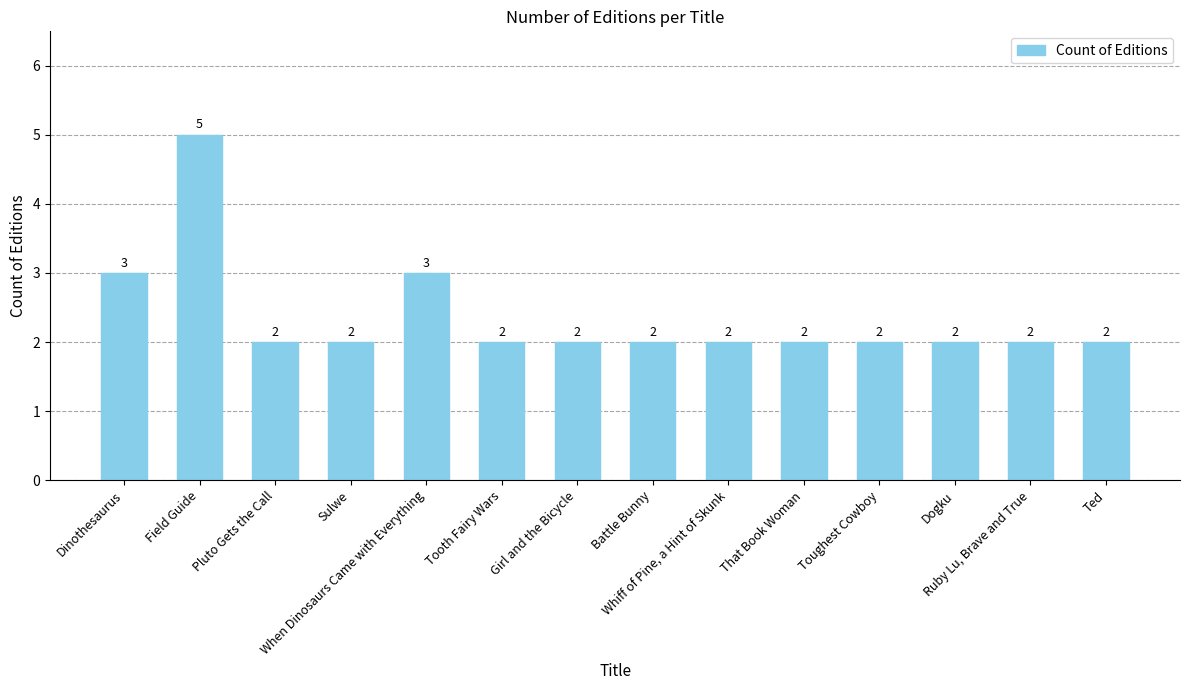

Reading right to left, list all the values displayed in this chart.

2	2	2	2	2	2	2	2	2	3	2	2	5	3